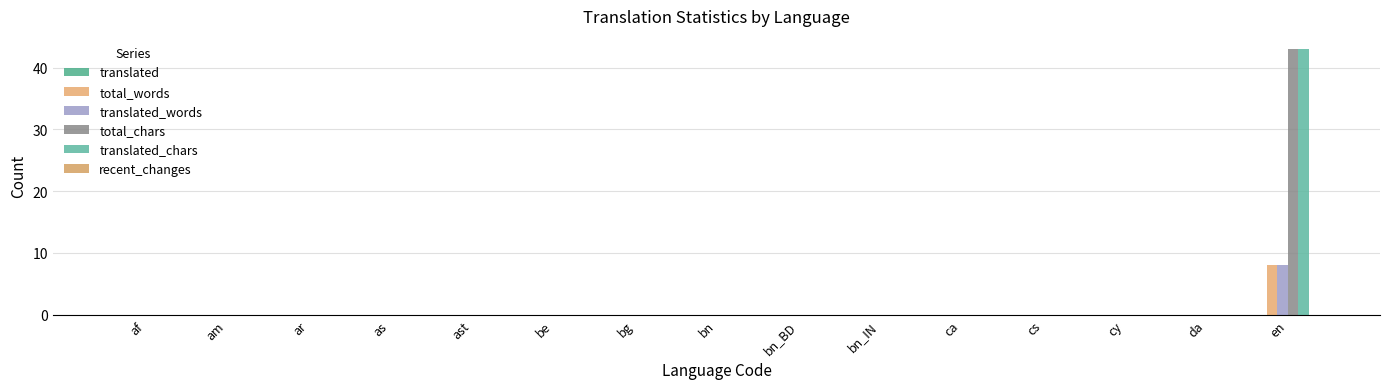

At how many categories does at least one series exceed 32?

1